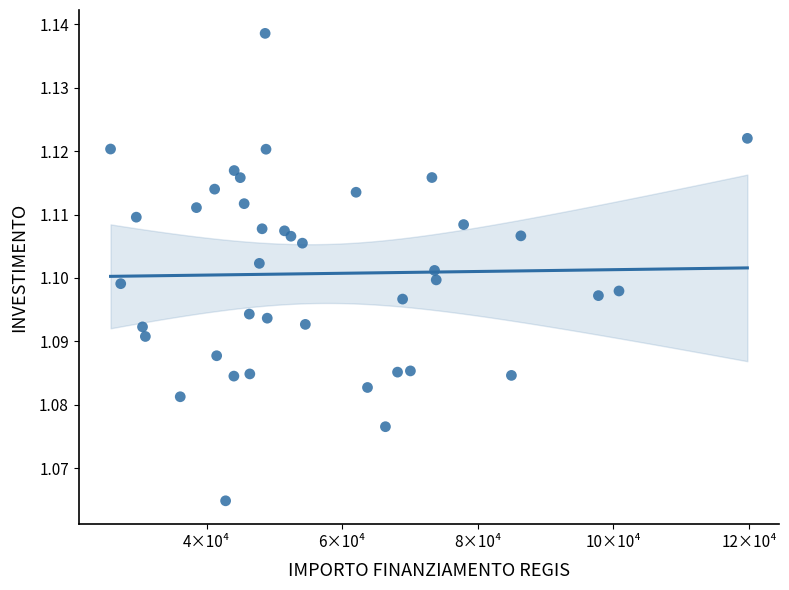

What is the range of X values (max minus min)?

93941.0